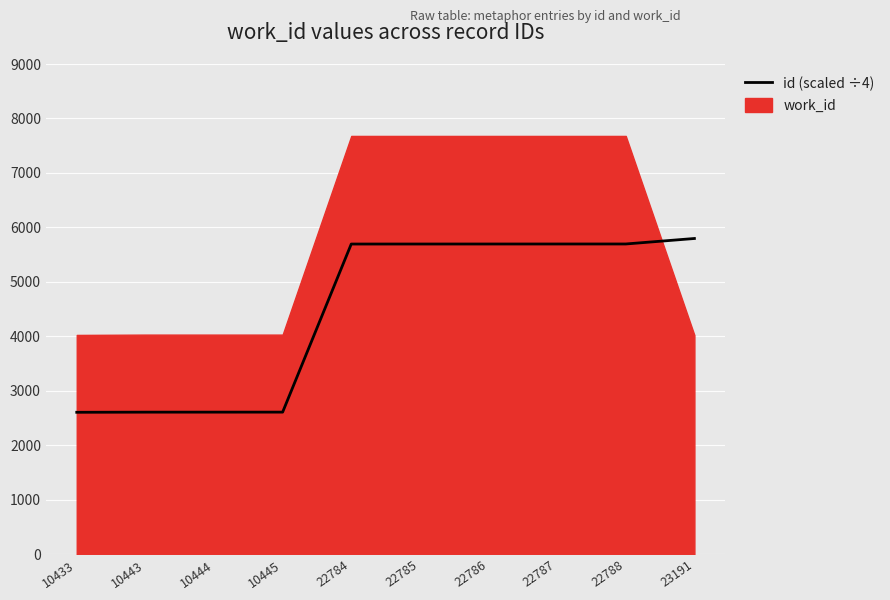

What is the ratio of the value at 10433 to the value at 22784?

0.5